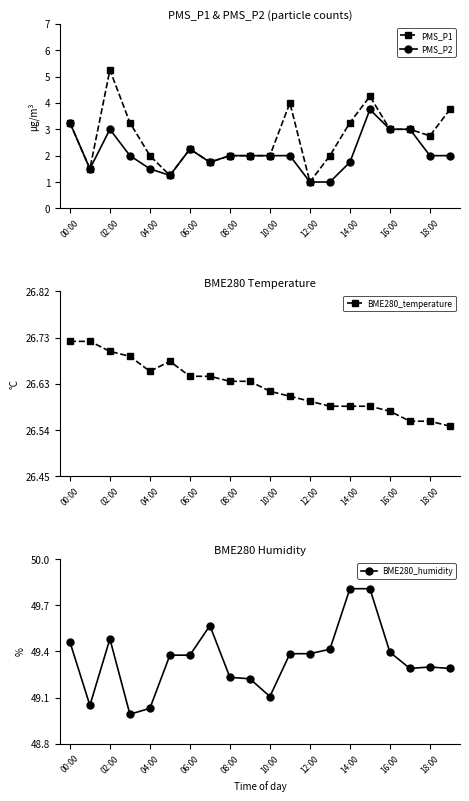

What is the value of the PMS_P1 point at the 9th from the left?

2.0